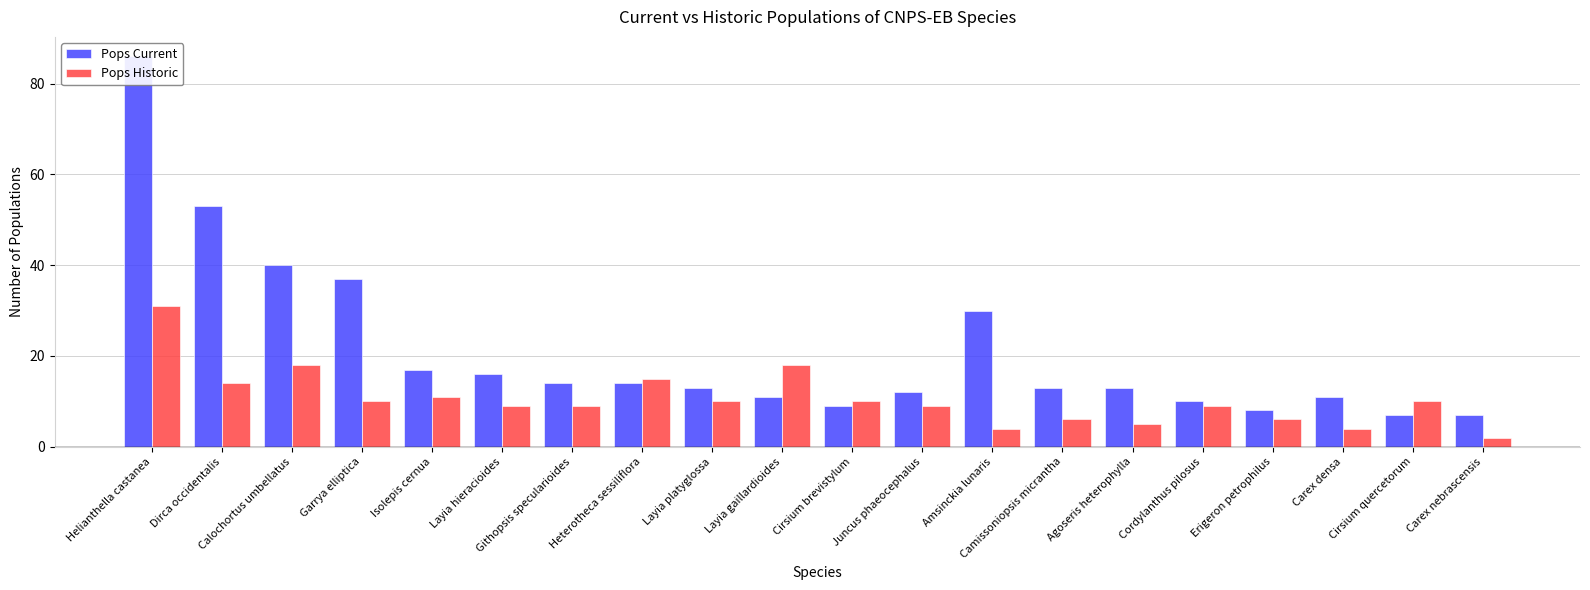

How many values in the Pops Historic series are below 10?

10